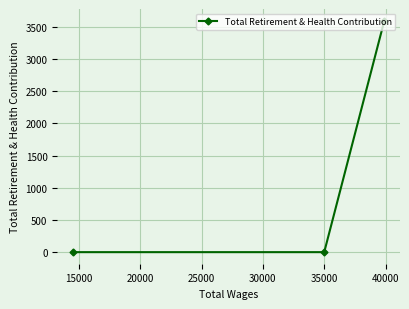

Which has a higher value, 15000 or 20000?

15000